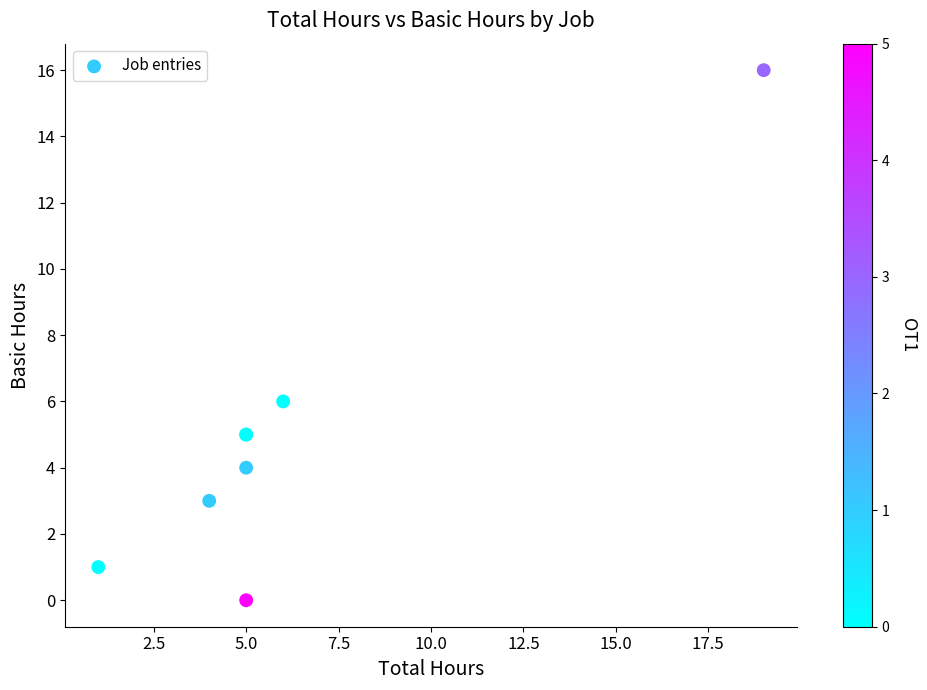

What Y value in the scatter plot is closest to 8?

6